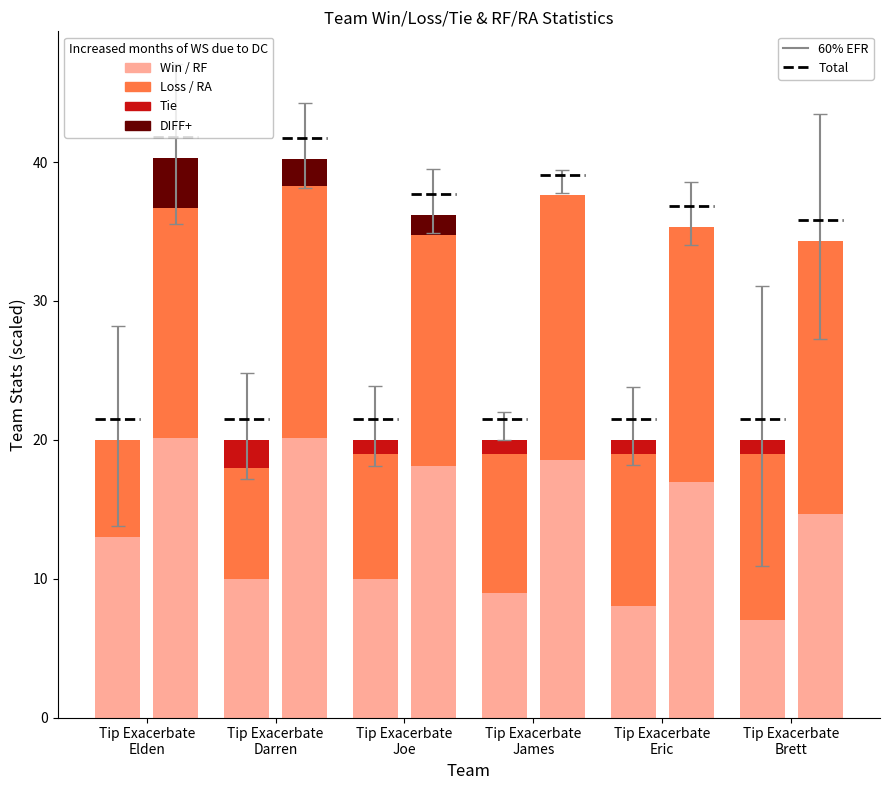

The Loss series shows 8.0 at Tip Exacerbate
Darren. True or false?

True